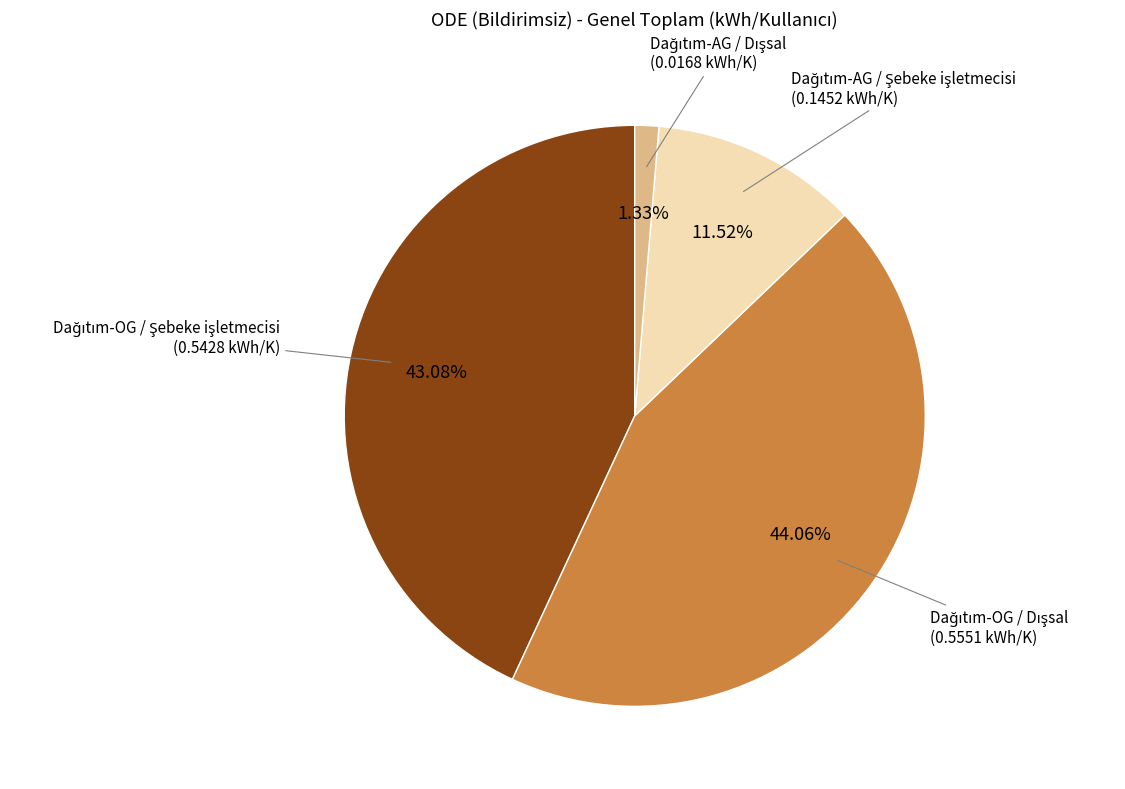

To the nearest percent, what is the difference between the largest and smallest slice percentages?

43%